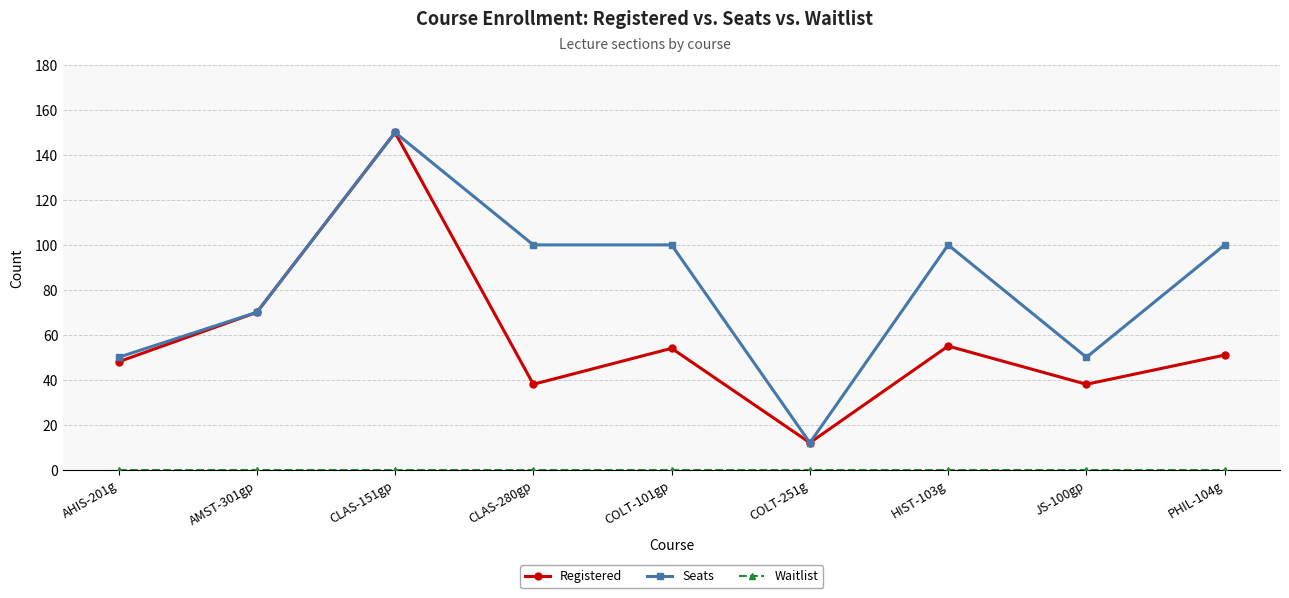

How many lines are shown in the chart?

3